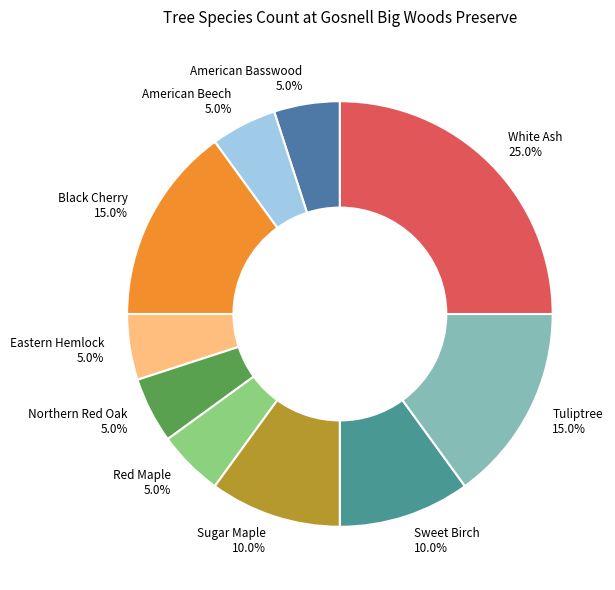

The Red Maple slice represents 1% of the pie. True or false?

False